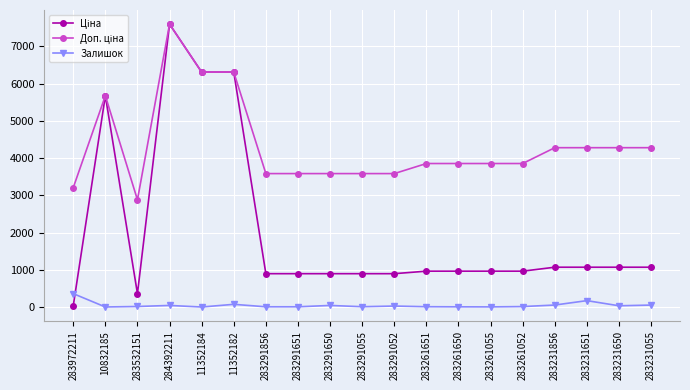

How many categories are shown in the chart?

19